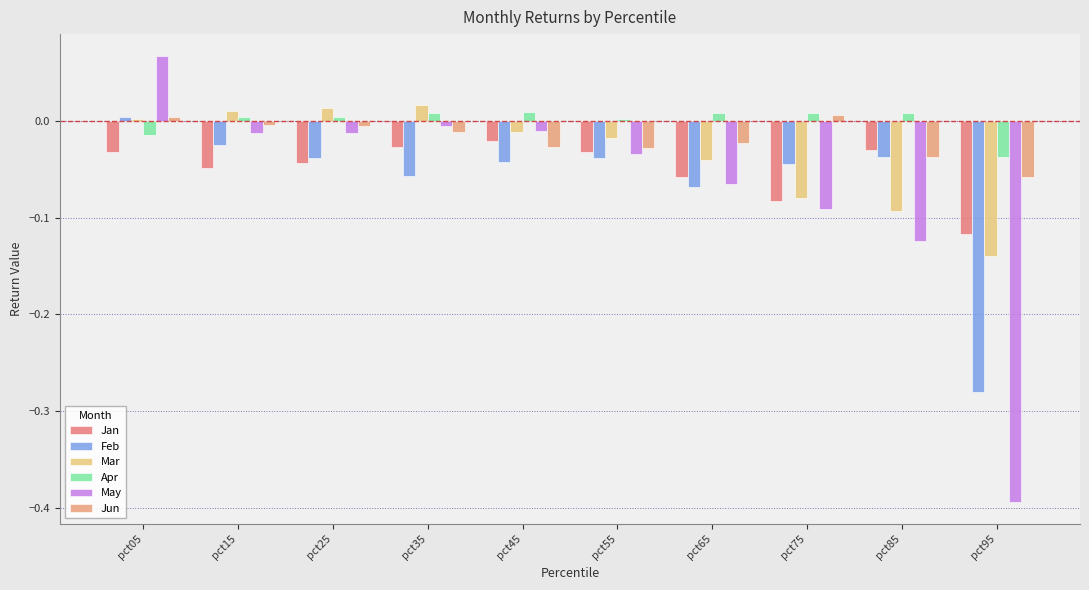

Reading left to right, list all the values displayed in this chart.

Jan: -0.0	-0.0	-0.0	-0.0	-0.0	-0.0	-0.1	-0.1	-0.0	-0.1
Feb: 0.0	-0.0	-0.0	-0.1	-0.0	-0.0	-0.1	-0.0	-0.0	-0.3
Mar: 0.0	0.0	0.0	0.0	-0.0	-0.0	-0.0	-0.1	-0.1	-0.1
Apr: -0.0	0.0	0.0	0.0	0.0	0.0	0.0	0.0	0.0	-0.0
May: 0.1	-0.0	-0.0	-0.0	-0.0	-0.0	-0.1	-0.1	-0.1	-0.4
Jun: 0.0	-0.0	-0.0	-0.0	-0.0	-0.0	-0.0	0.0	-0.0	-0.1